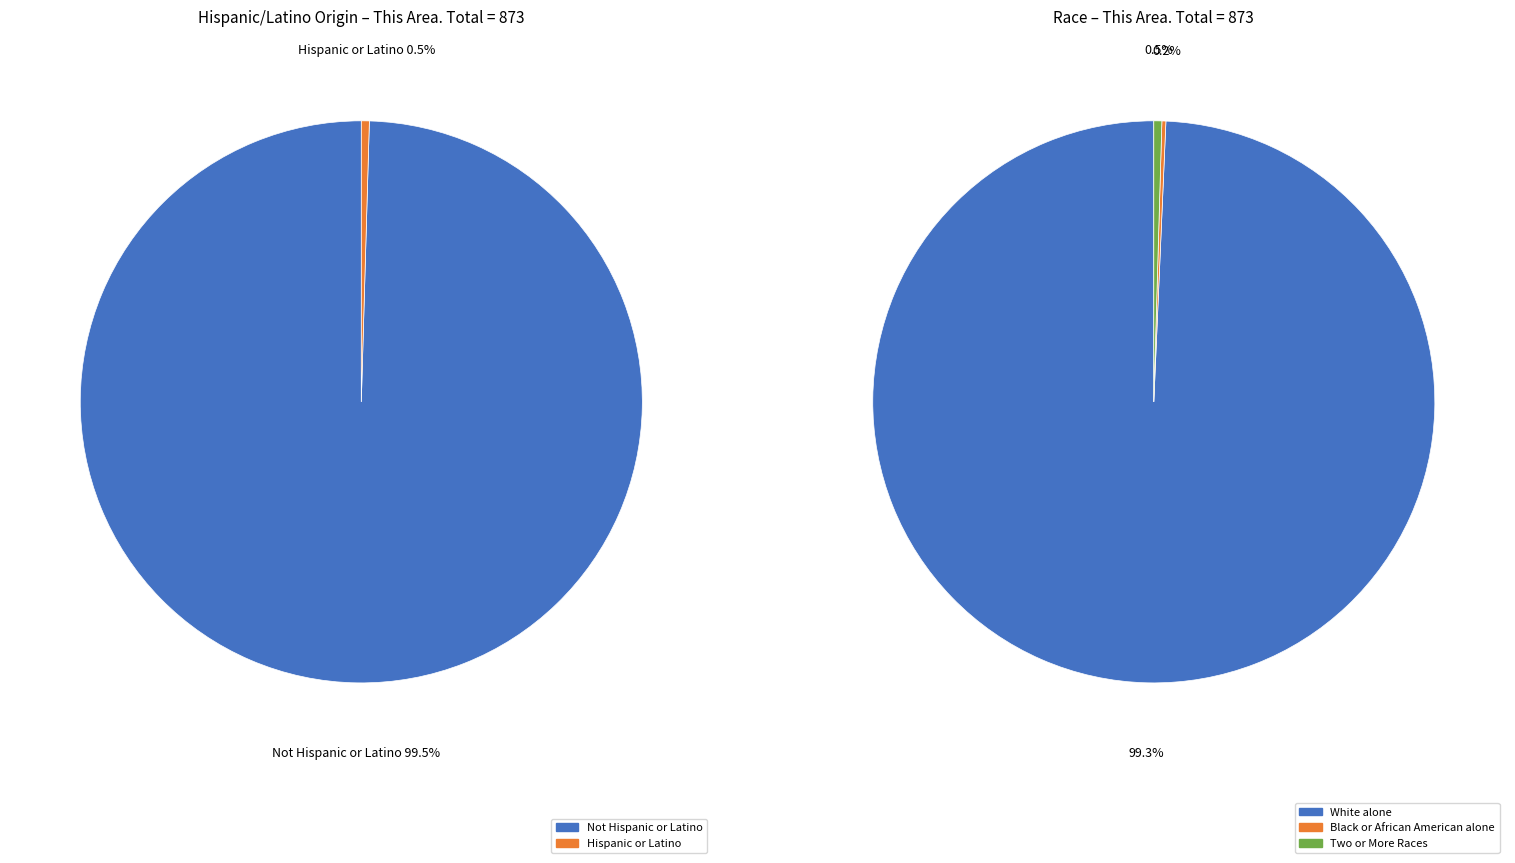

Do American Indian and Alaska Native and Two or More Races together represent more than half of the pie?

No